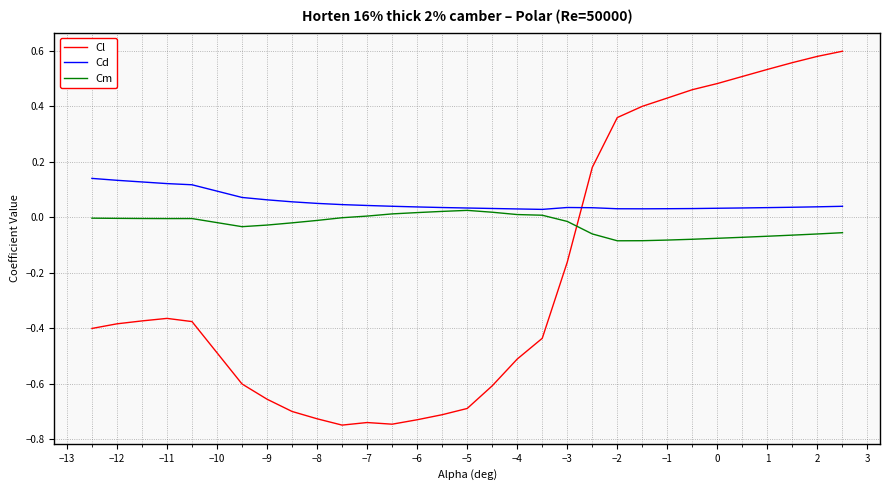

In Cm, how many points are lower than both neighbors (excluding endpoints)?

3